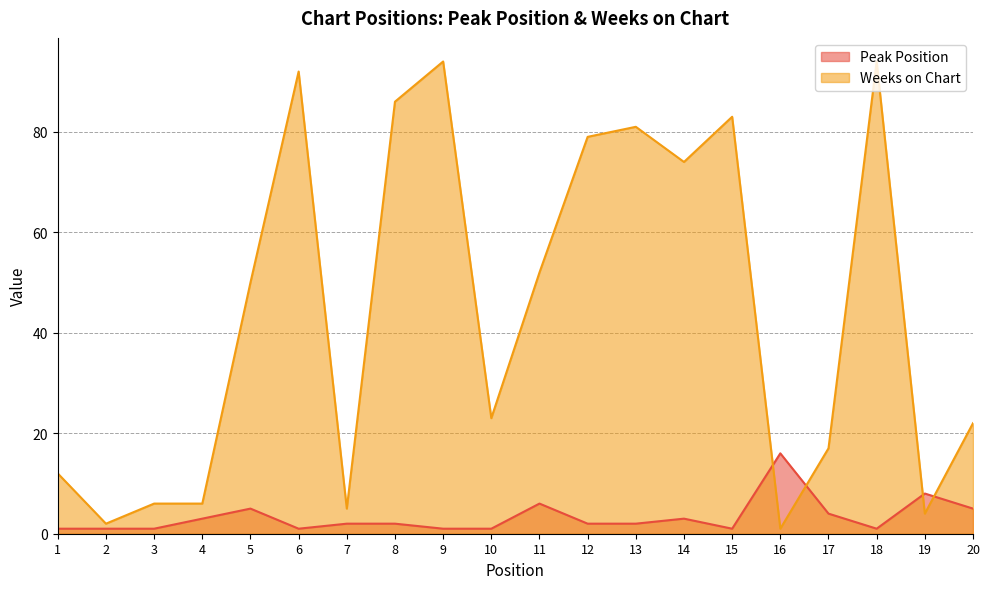

Does the chart have visible grid lines?

Yes